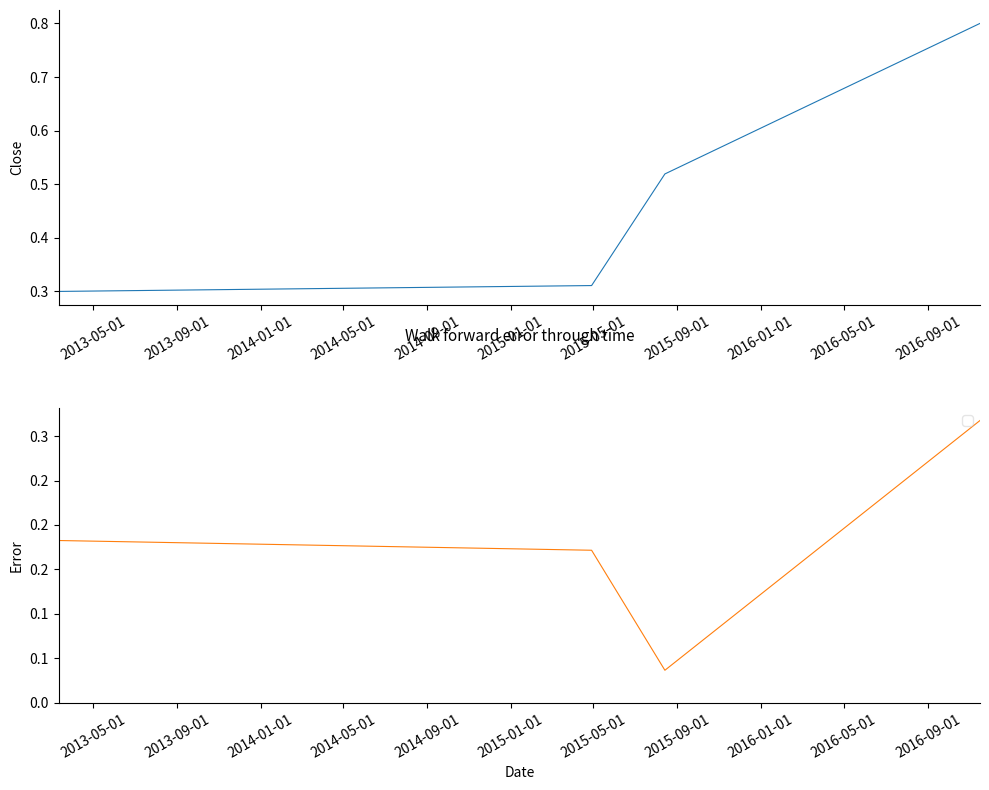

The value of Bug ID Error at 2013-09-01 is 0.2. True or false?

True